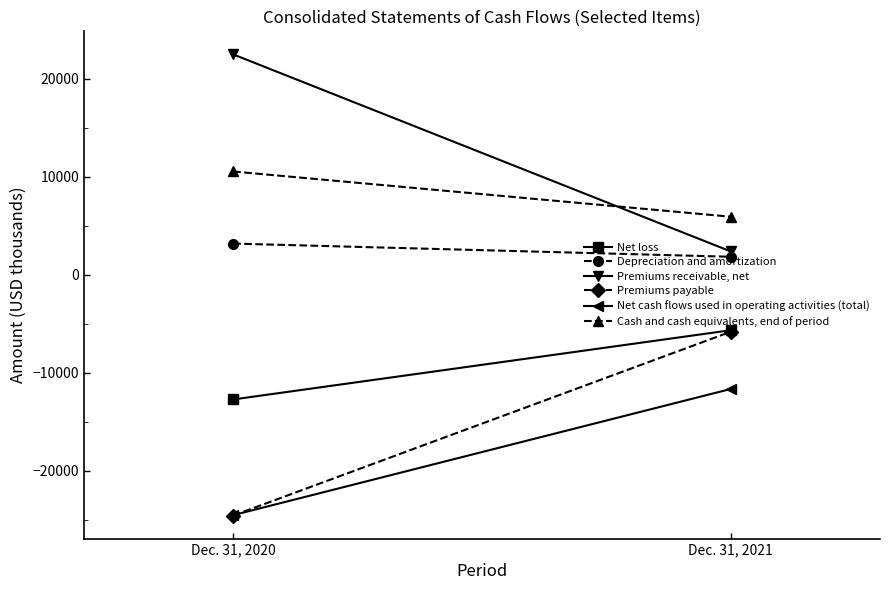

List the series in order of their peak value, highest first.

Premiums receivable, net, Cash and cash equivalents, end of period, Depreciation and amortization, Net loss, Premiums payable, Net cash flows used in operating activities (total)